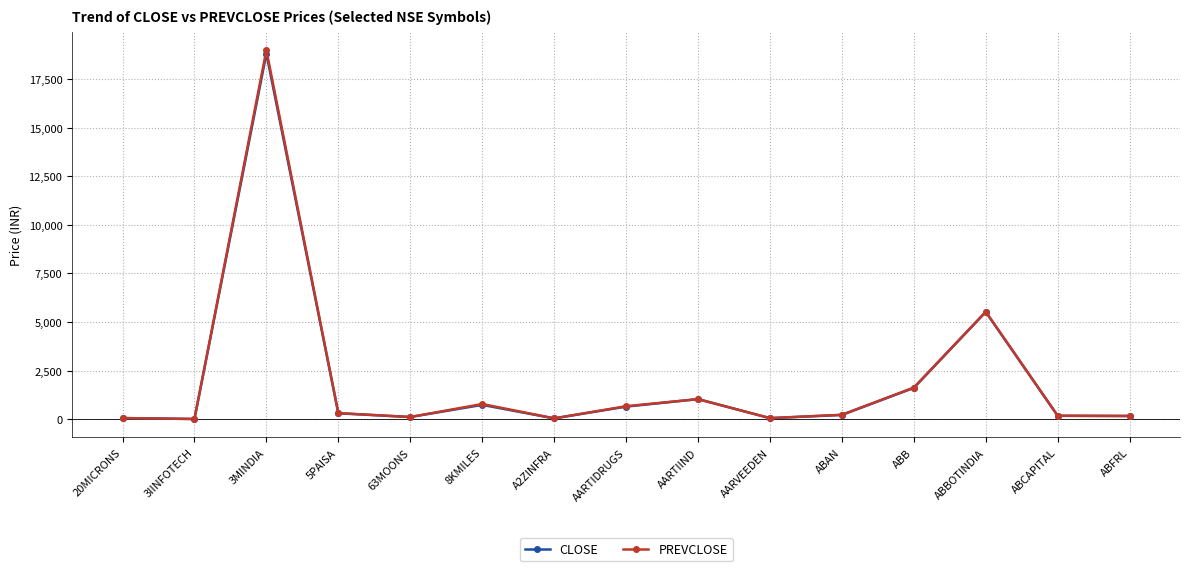

At which label does CLOSE reach its peak?

3MINDIA